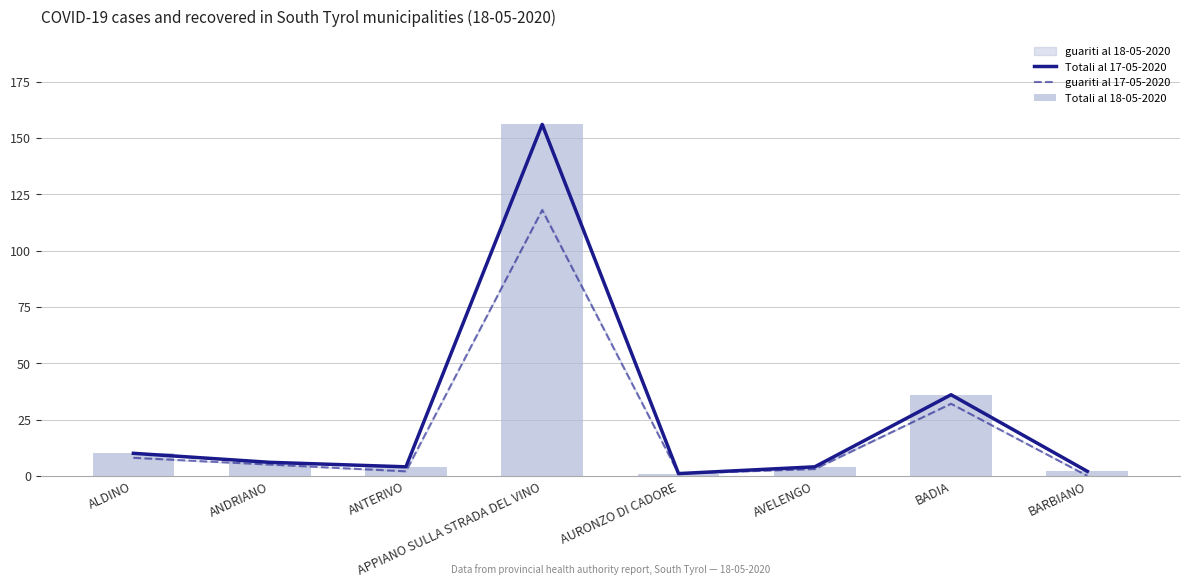

Which series has the largest range (max minus min)?

Totali al 17-05-2020